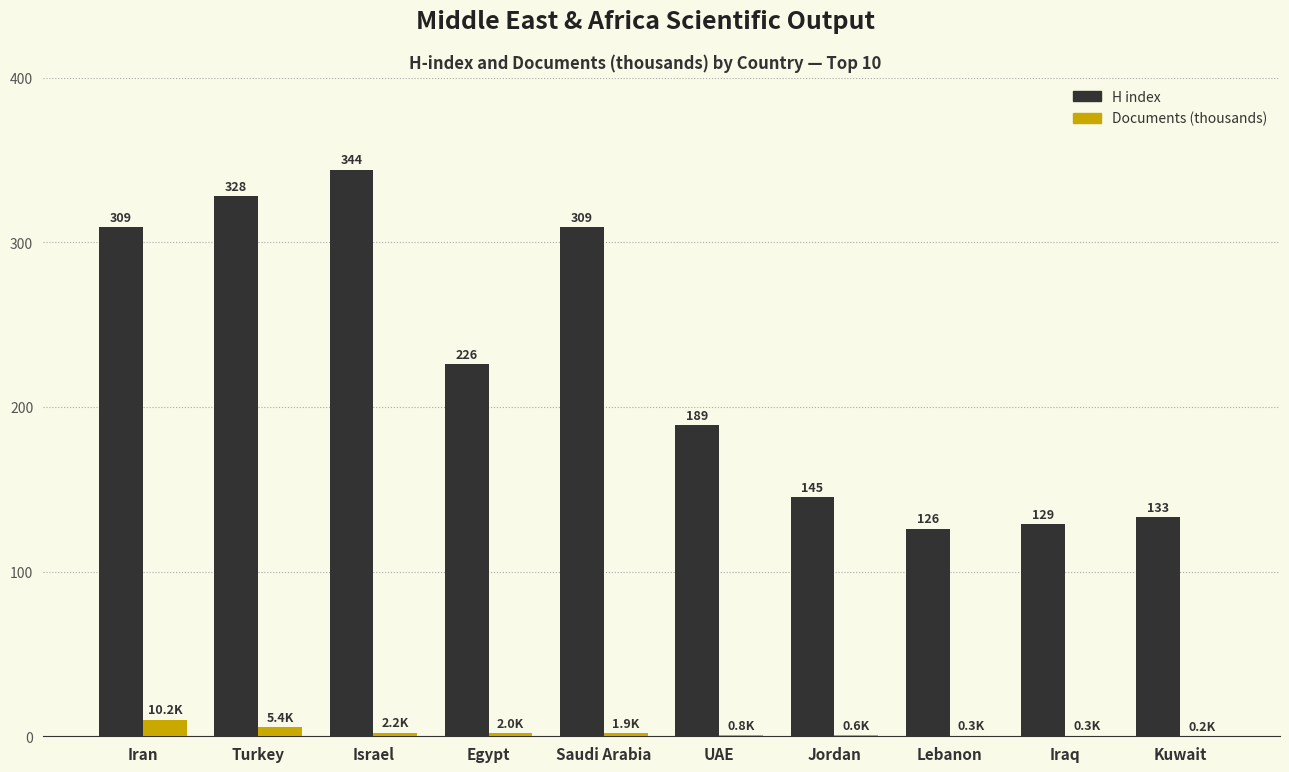

What is the difference between the H index values at Kuwait and Turkey?

195.0